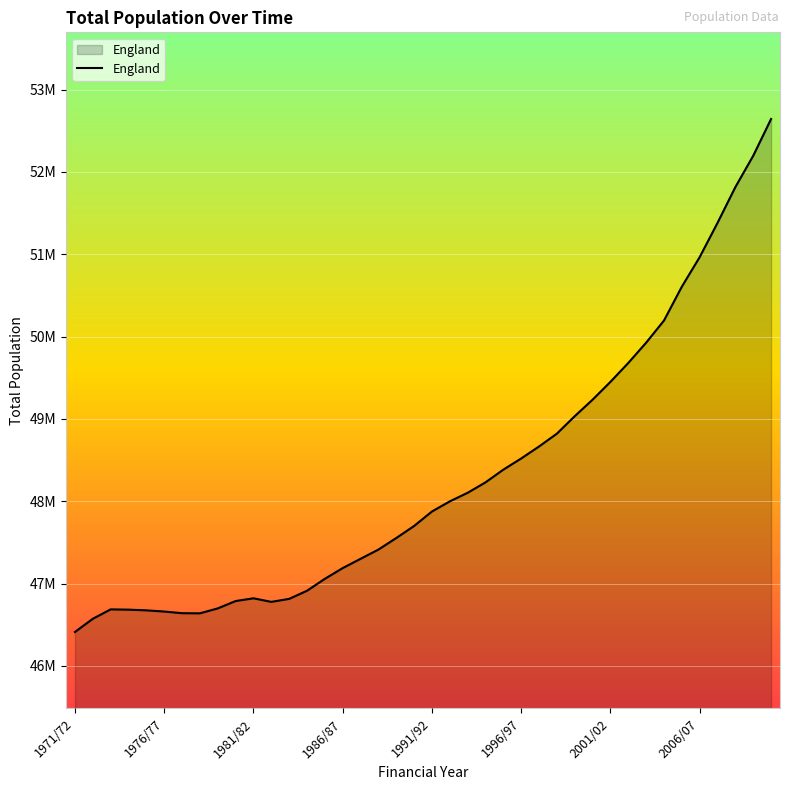

Is this an area chart (filled region under the line)?

Yes